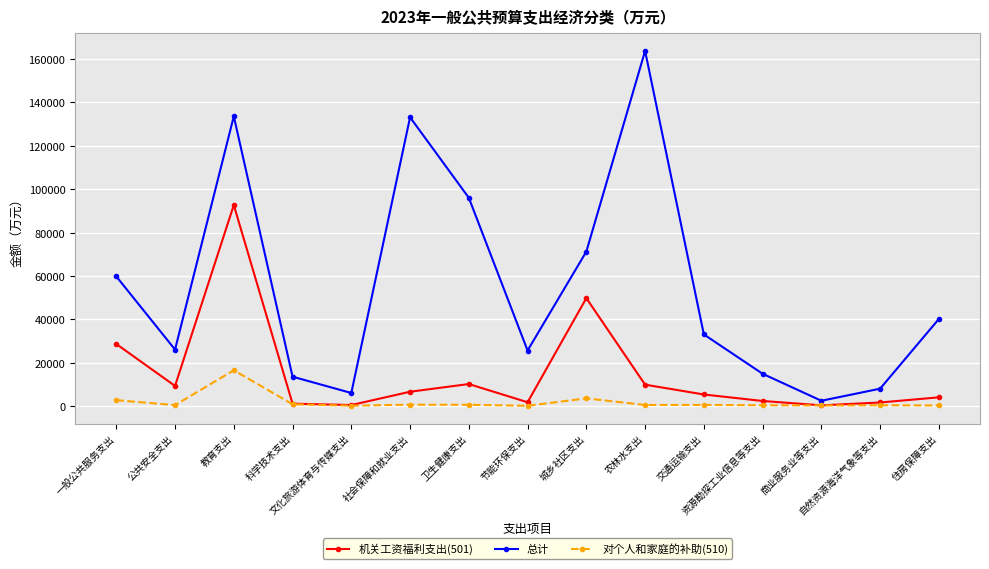

True or false: 总计 and 对个人和家庭的补助(510) cross at least once.

False